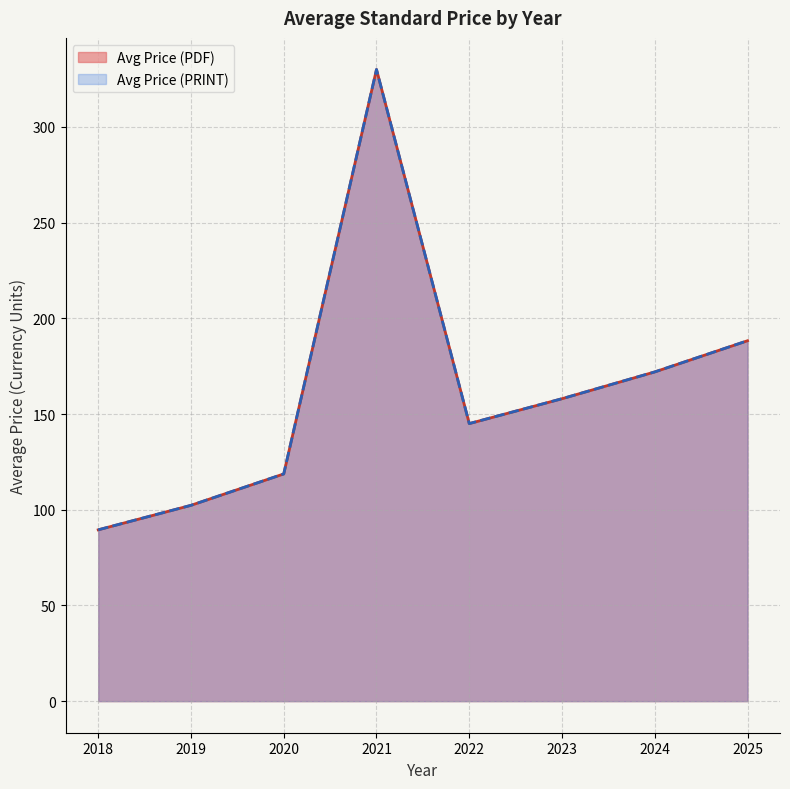

True or false: Avg Price (PDF) and Avg Price (PRINT) intersect in this chart.

False